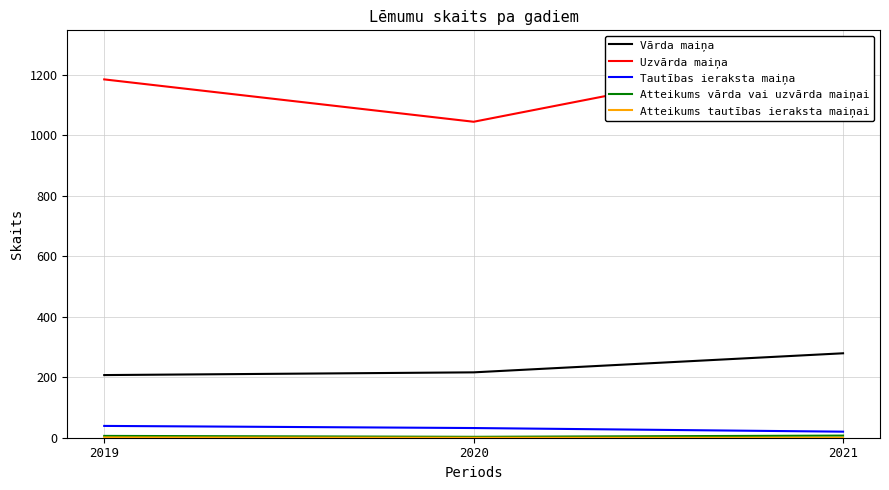

How many values in the Atteikums vārda vai uzvārda maiņai series exceed 6?

1